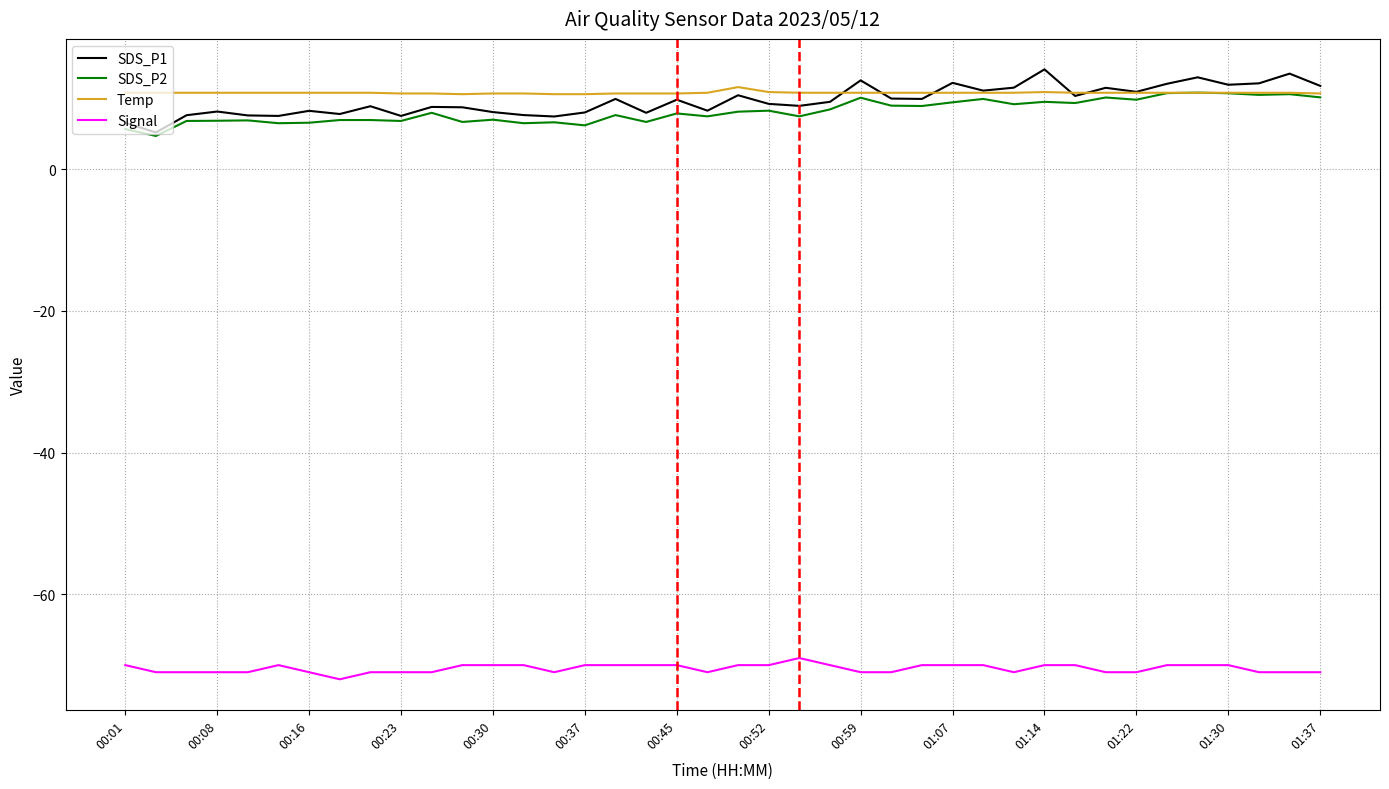

True or false: Signal and SDS_P2 intersect in this chart.

False